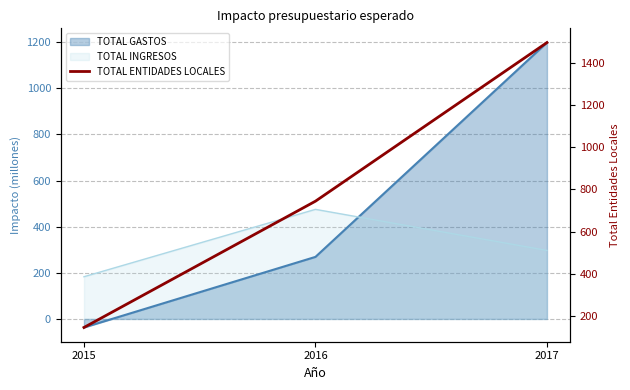

At which category does the chart reach its minimum across all series?

2015